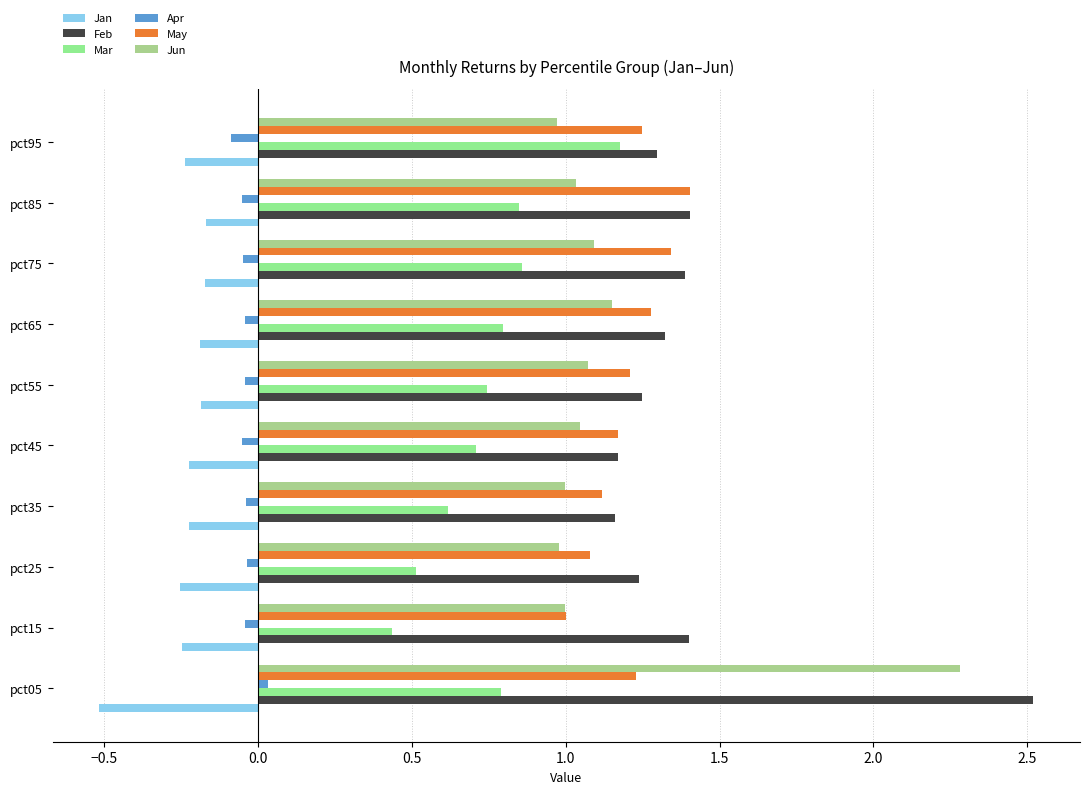

Which category has the highest value across all series?

pct05